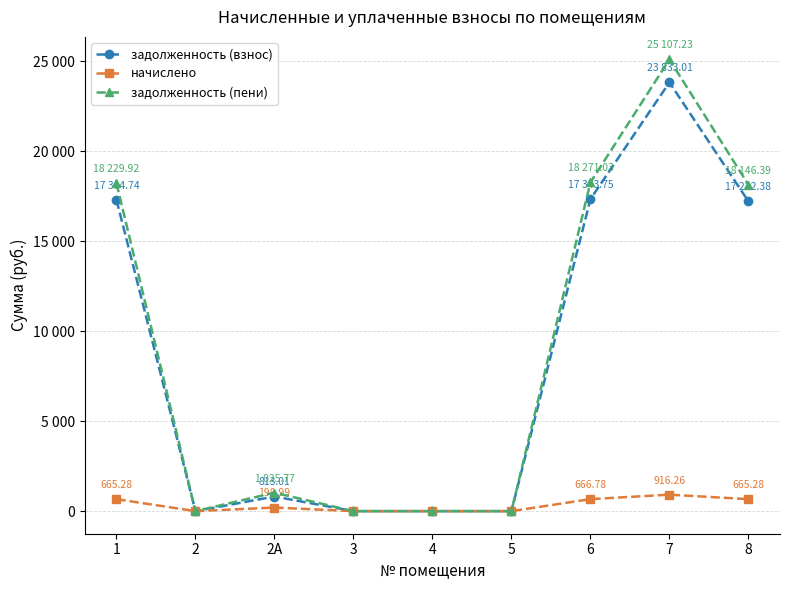

What is the label of the 3rd point from the right?

6